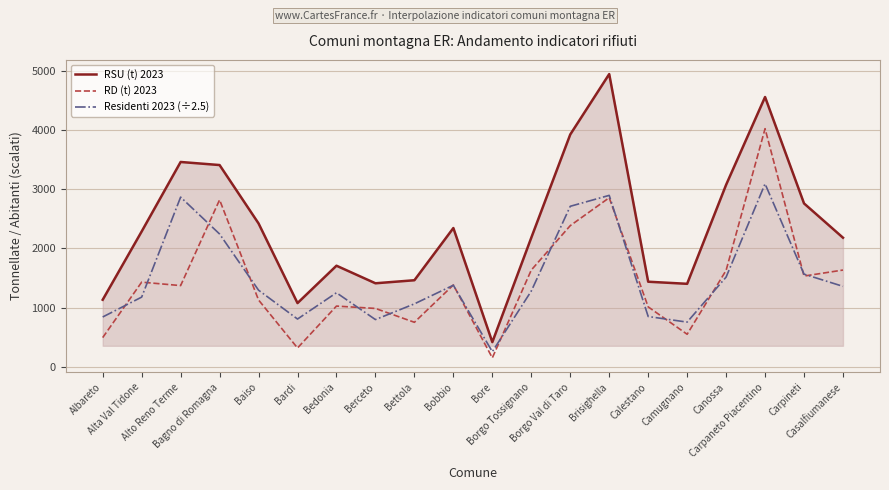

List the series in order of their peak value, highest first.

RSU (t) 2023, RD (t) 2023, Residenti 2023 (÷2.5)